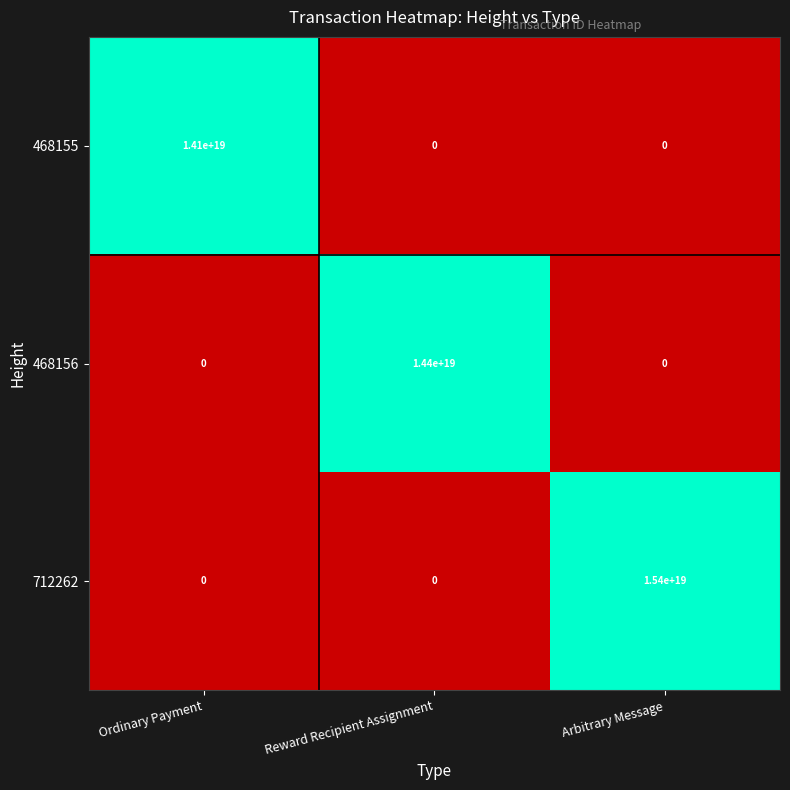

Which series changed the most between Reward Recipient Assignment and Arbitrary Message?

712262